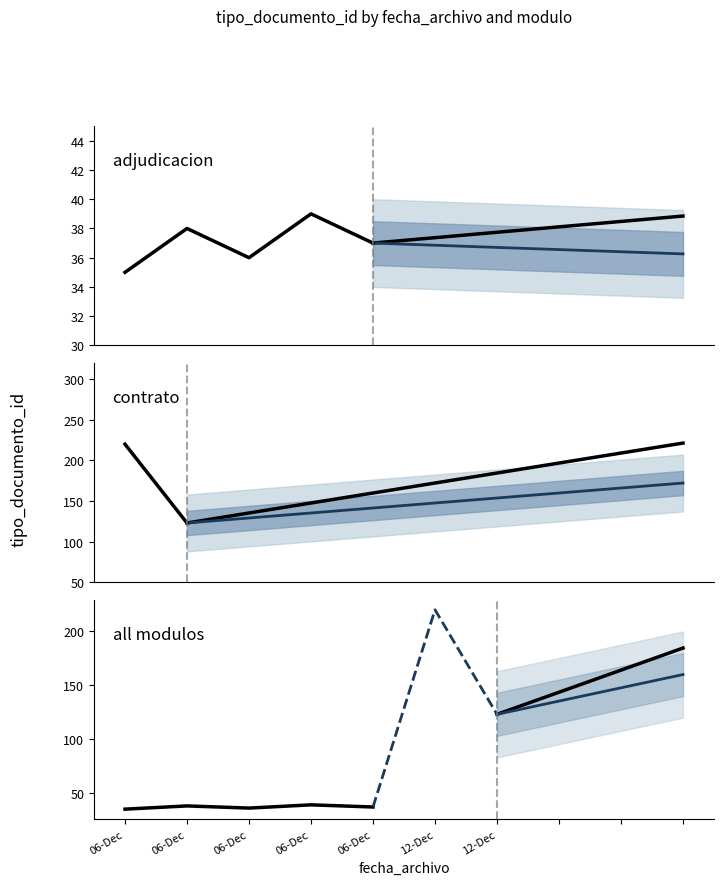

True or false: the data has more than 2 interior local peaks.

False